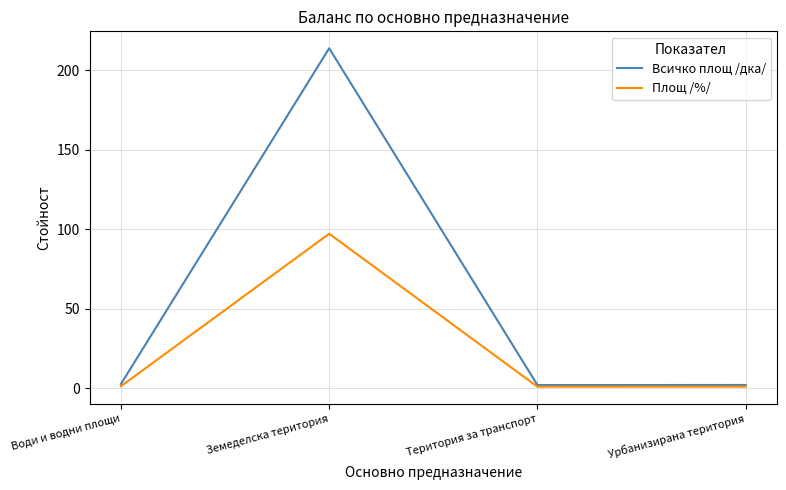

Read the Площ /%/ value at Земеделска територия.

97.1